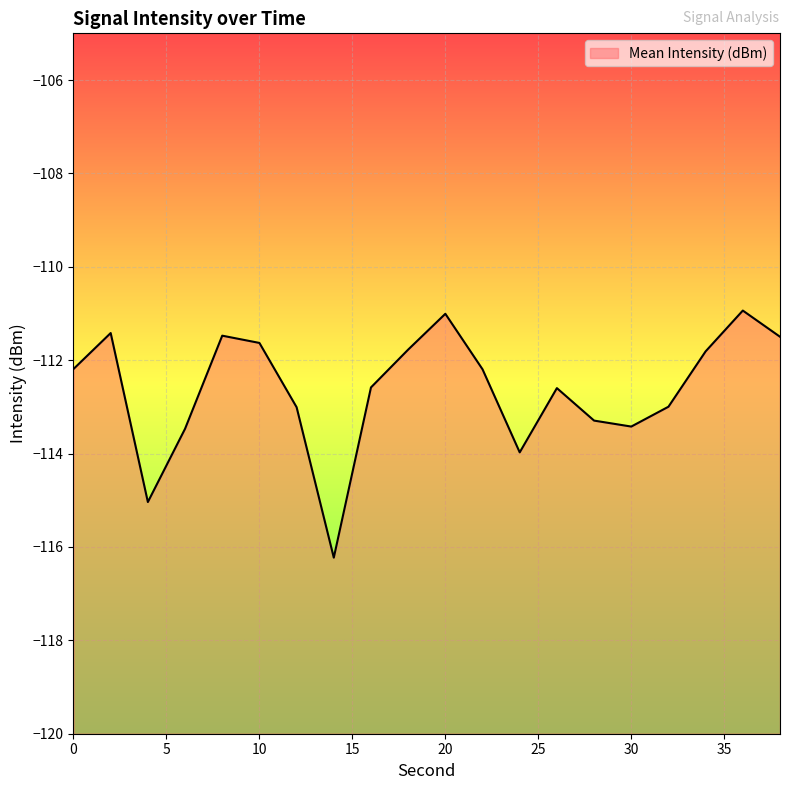

How many lines are shown in the chart?

1